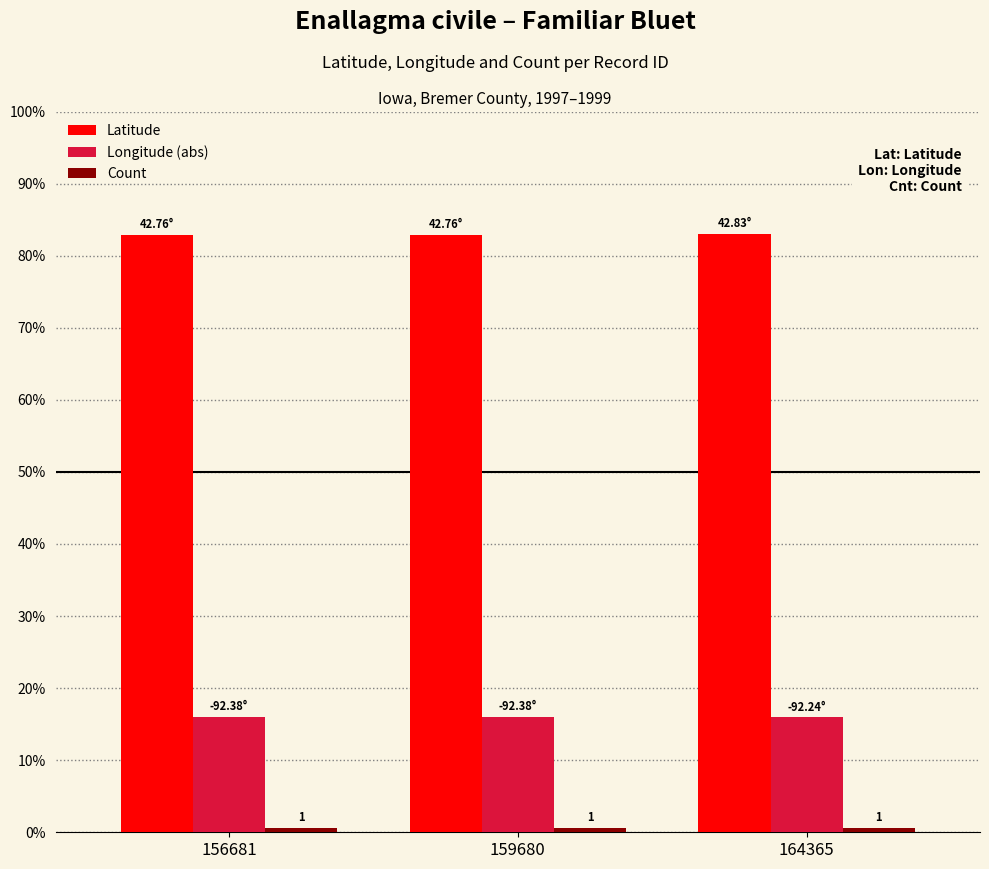

What is the total value across all series at 159680?

99.5